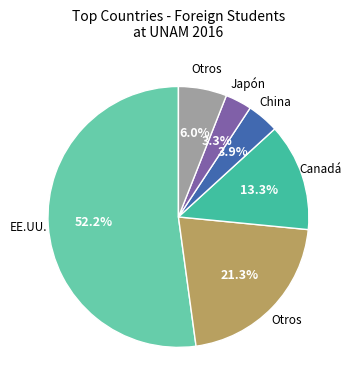

Is there a majority slice in this chart?

Yes